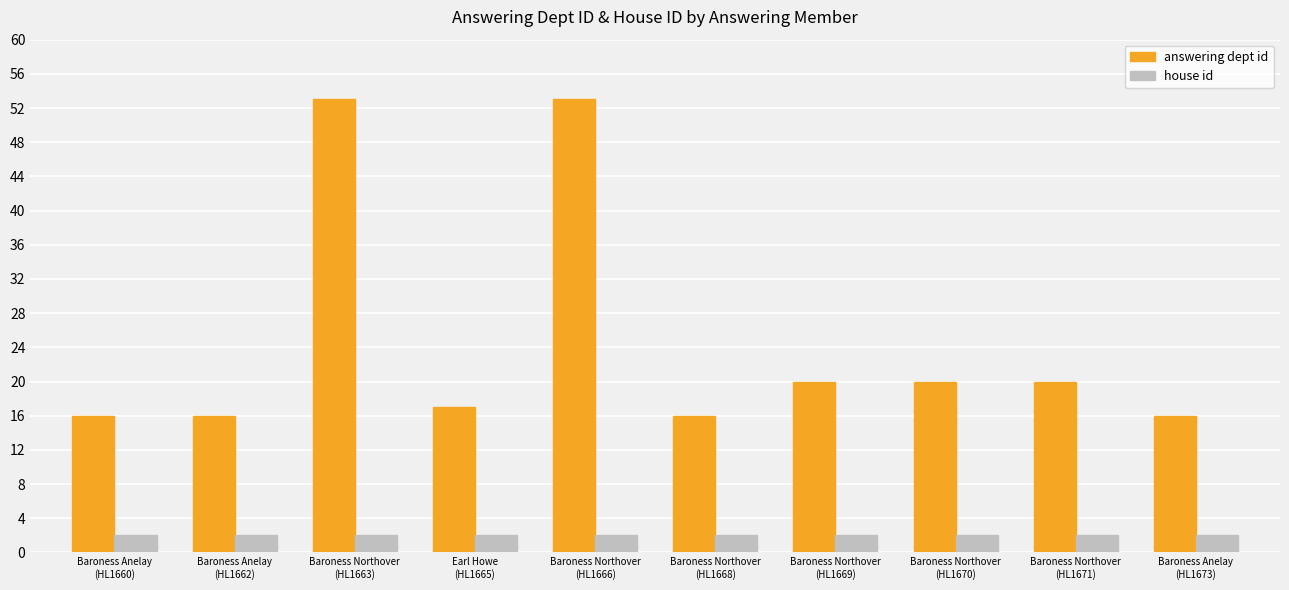

How many data points does each series have?

10